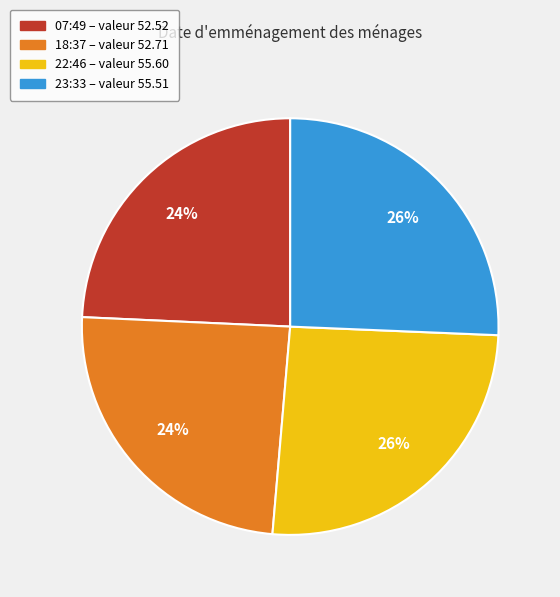

How many slices are in this pie chart?

4